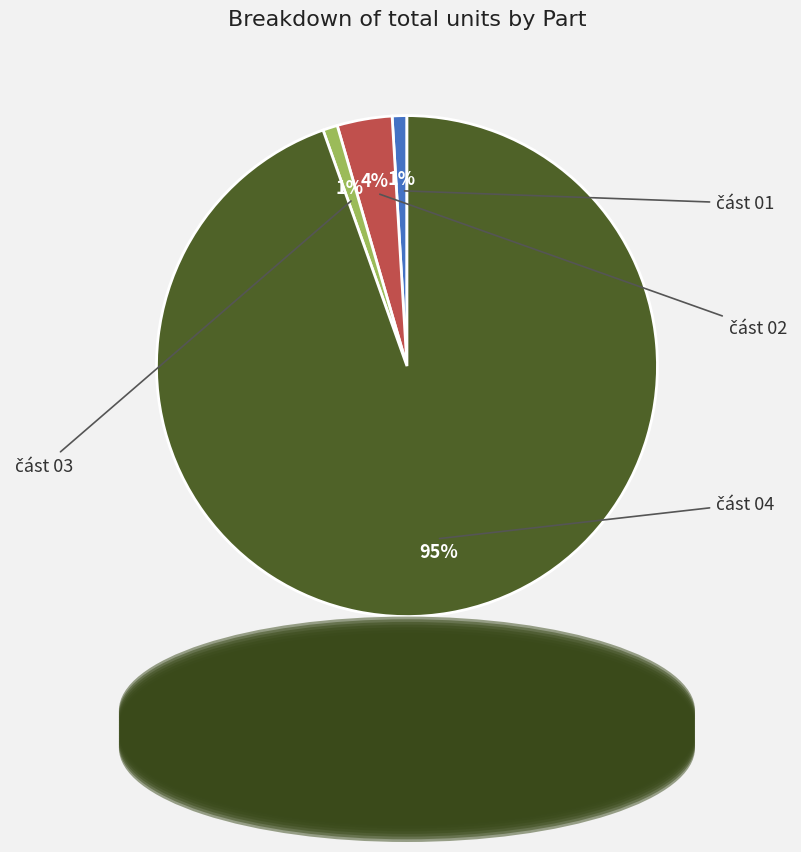

Combined, what portion of the pie is část 02 and část 03?

4.5%